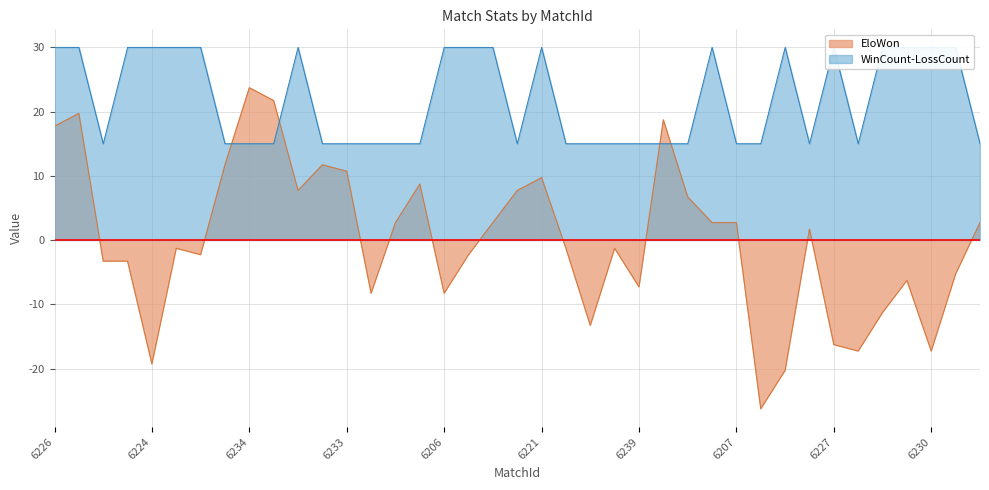

True or false: LossCount has a value of 15.0 at 6229.

True